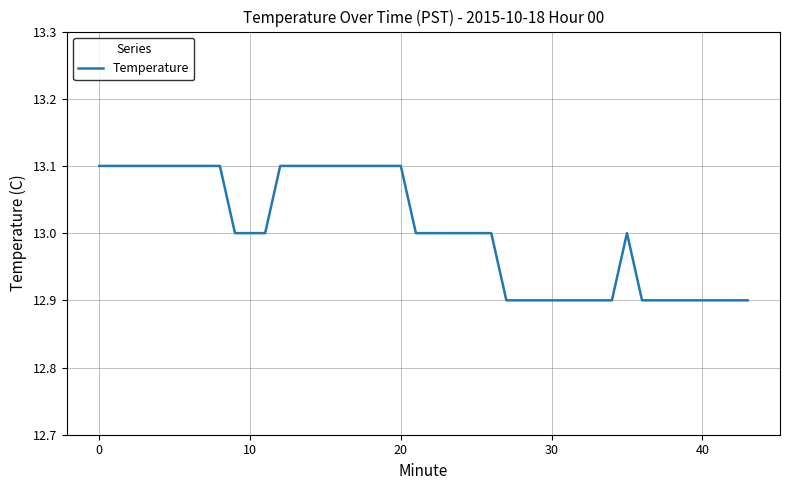

What is the greatest value displayed?

13.1